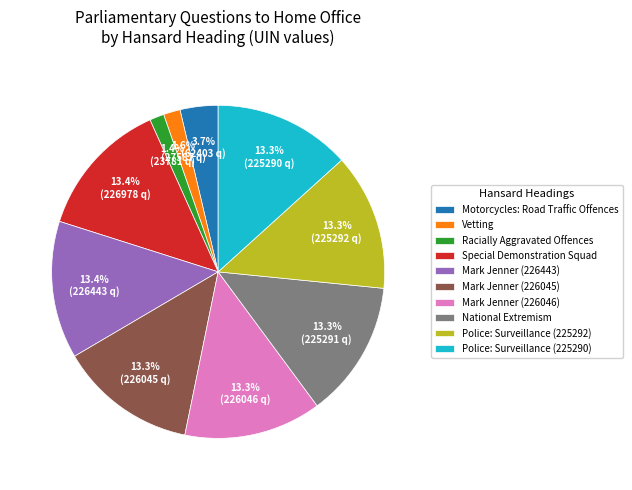

The Special Demonstration Squad slice represents 5% of the pie. True or false?

False